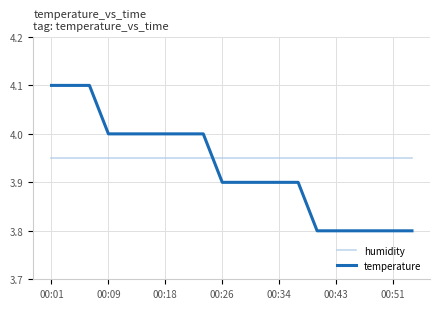

What is the sum of all temperature values?

78.6